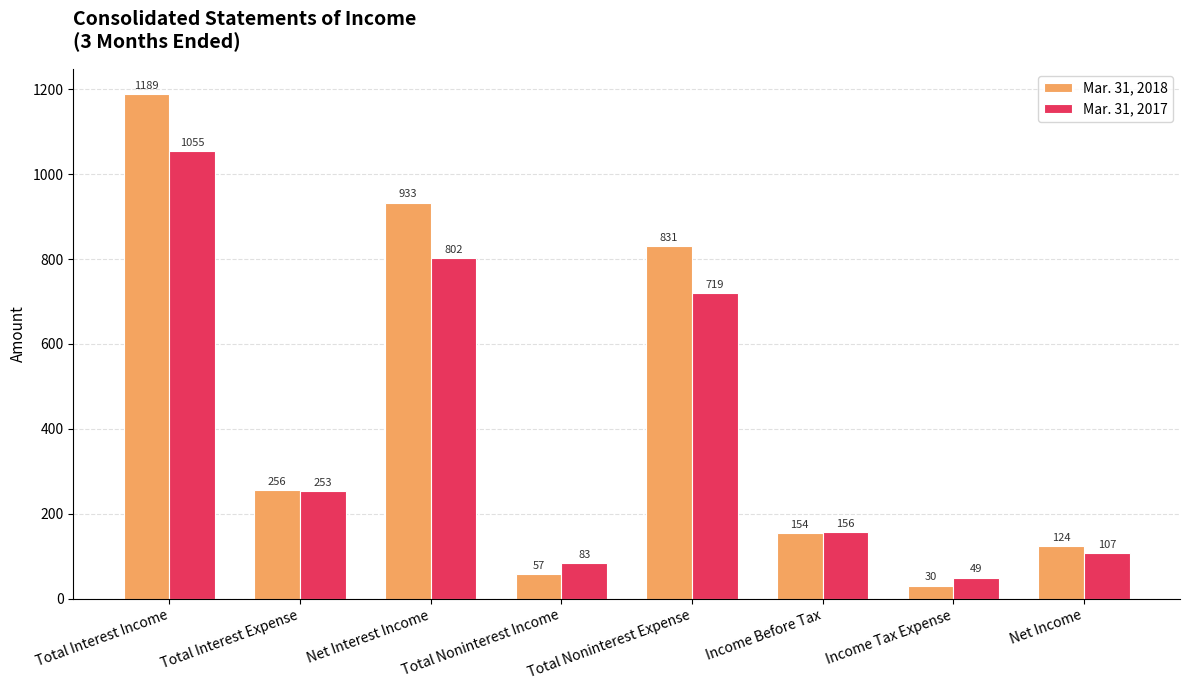

What is the total value across all series at Income Before Tax?

310